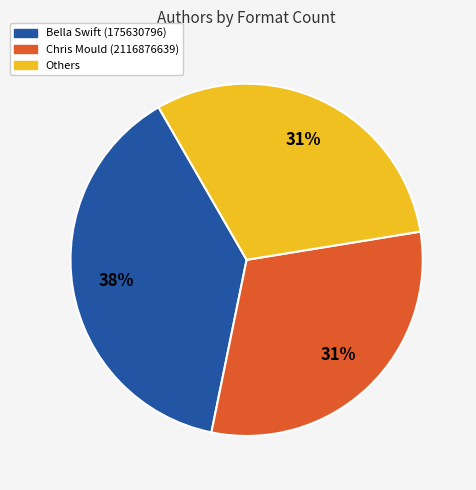

True or false: Others accounts for 31% of the total.

True